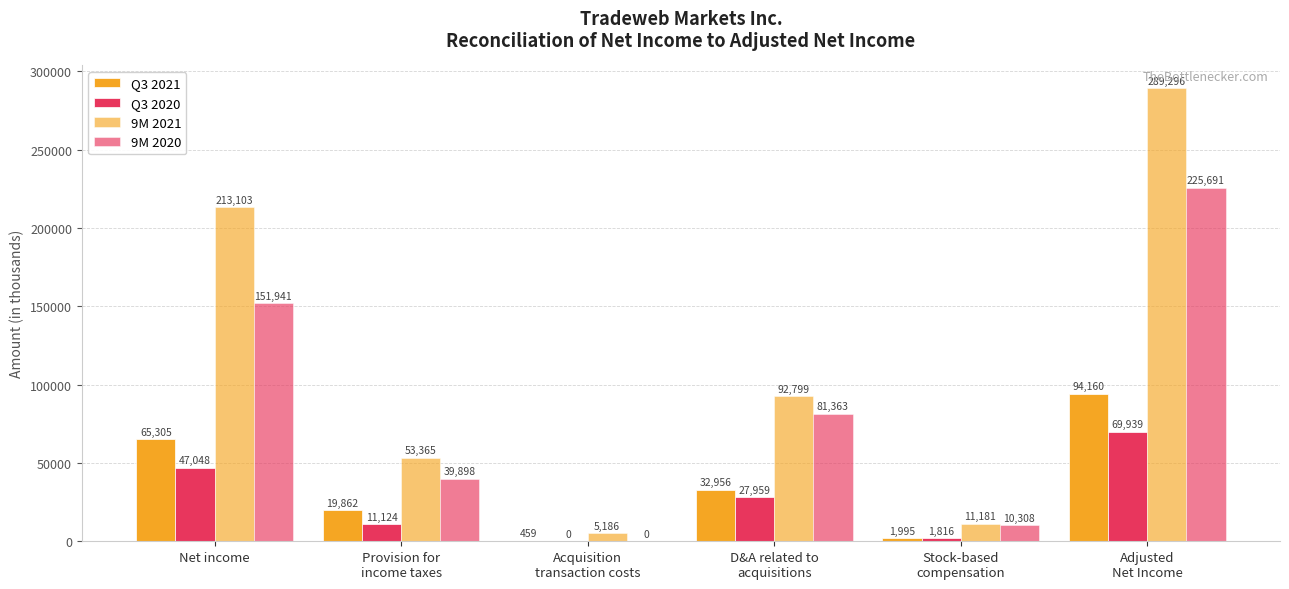

What is the total value across all series at Acquisition
transaction costs?

5645